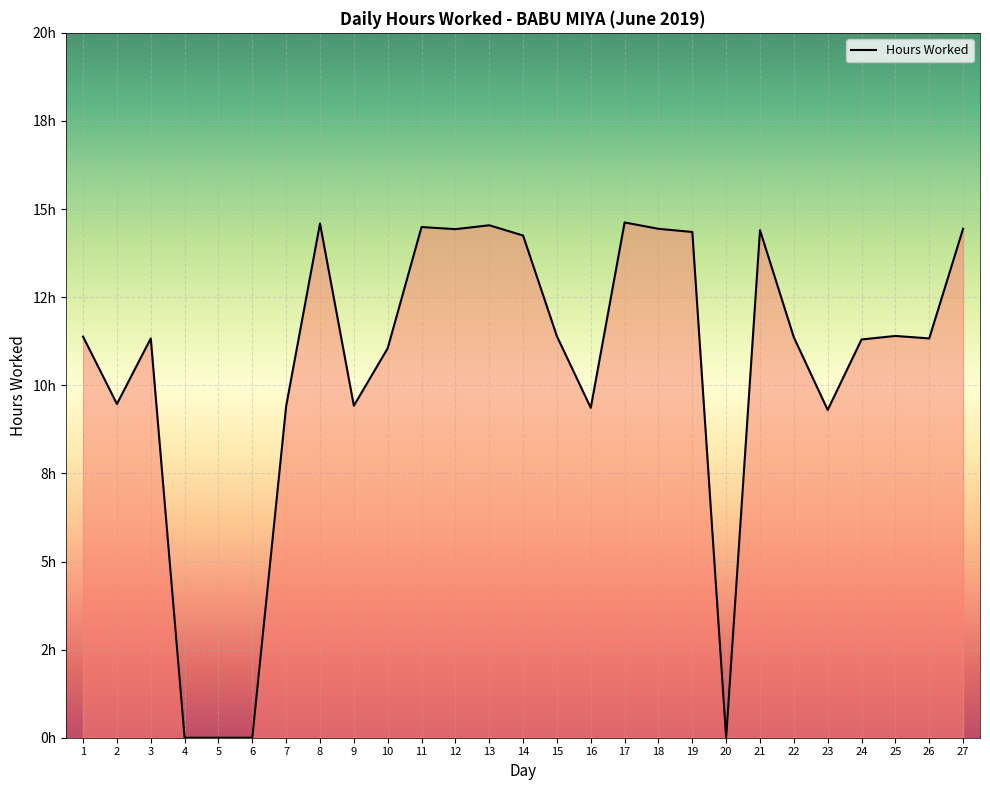

Does the chart have visible grid lines?

Yes